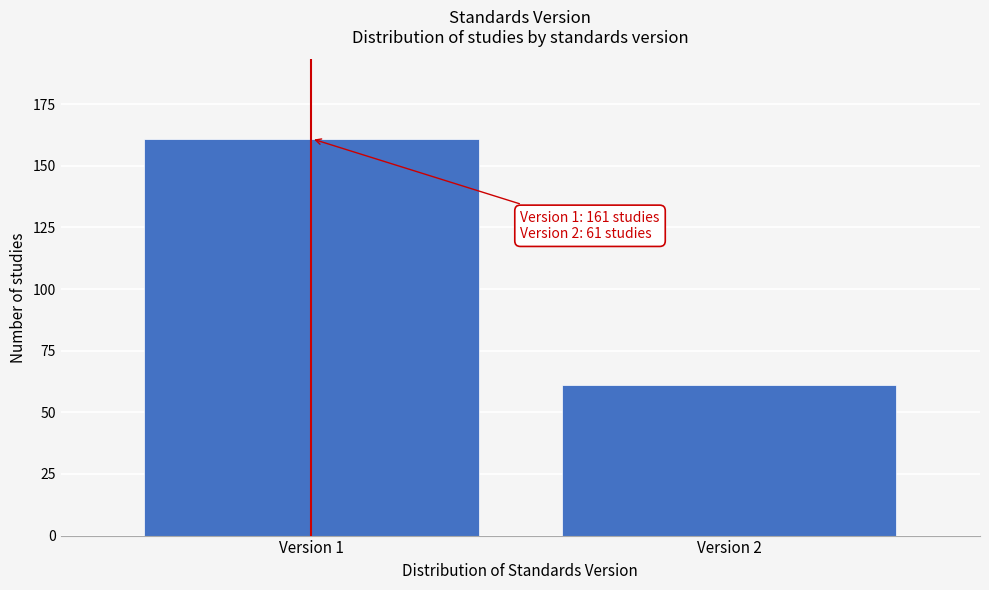

Reading left to right, transcribe all the data shown in this chart.

Version 1=161	Version 2=61